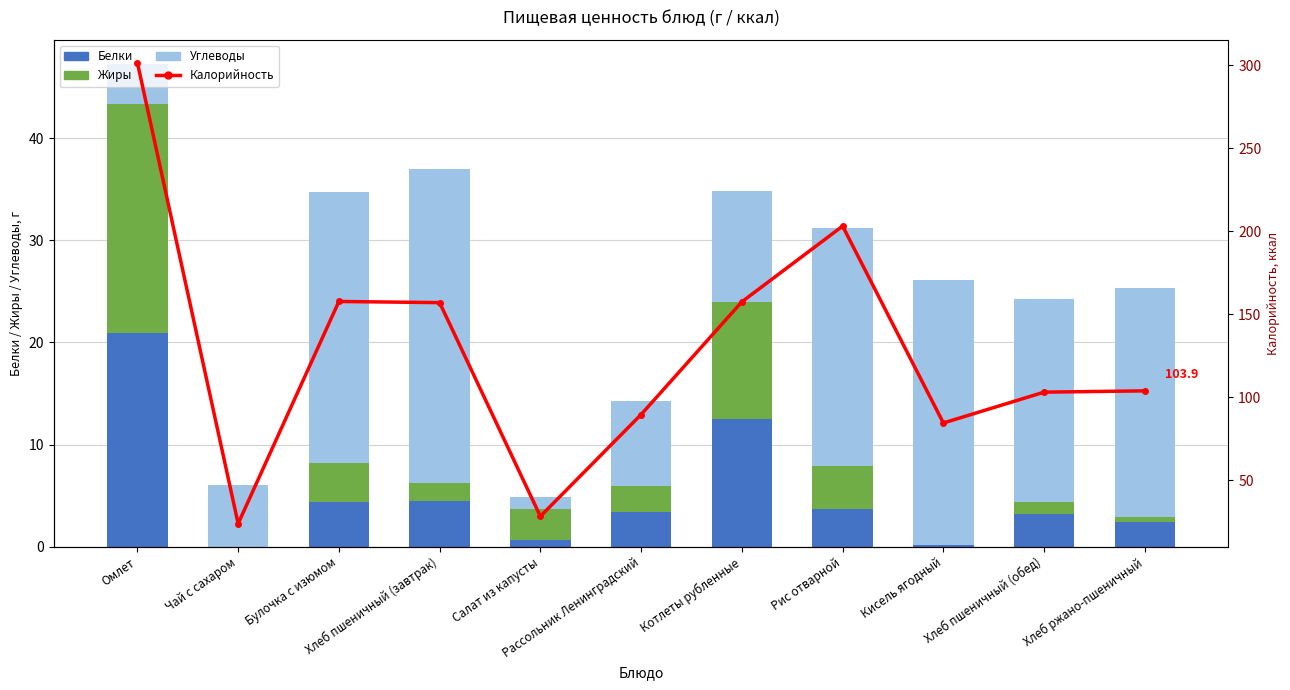

What is the label of the 9th bar from the right?

Булочка с изюмом